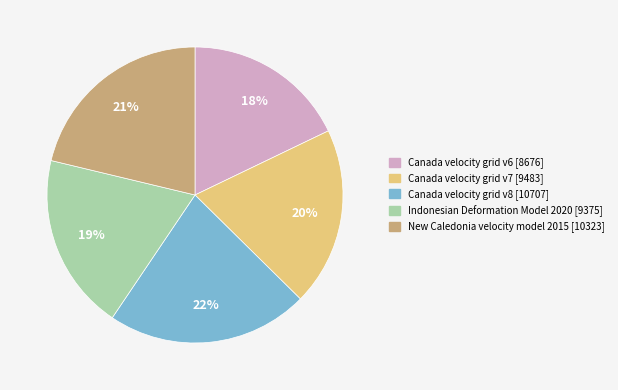

How many segments does this pie chart have?

5